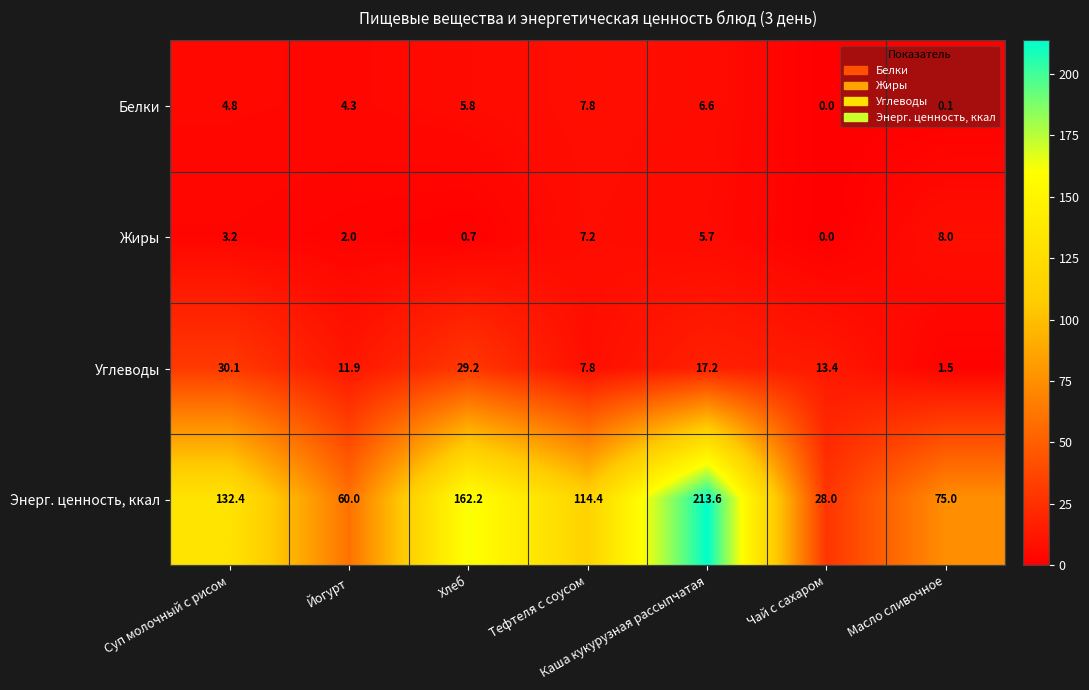

What is the difference between the highest and lowest values at Суп молочный с рисом?

129.2